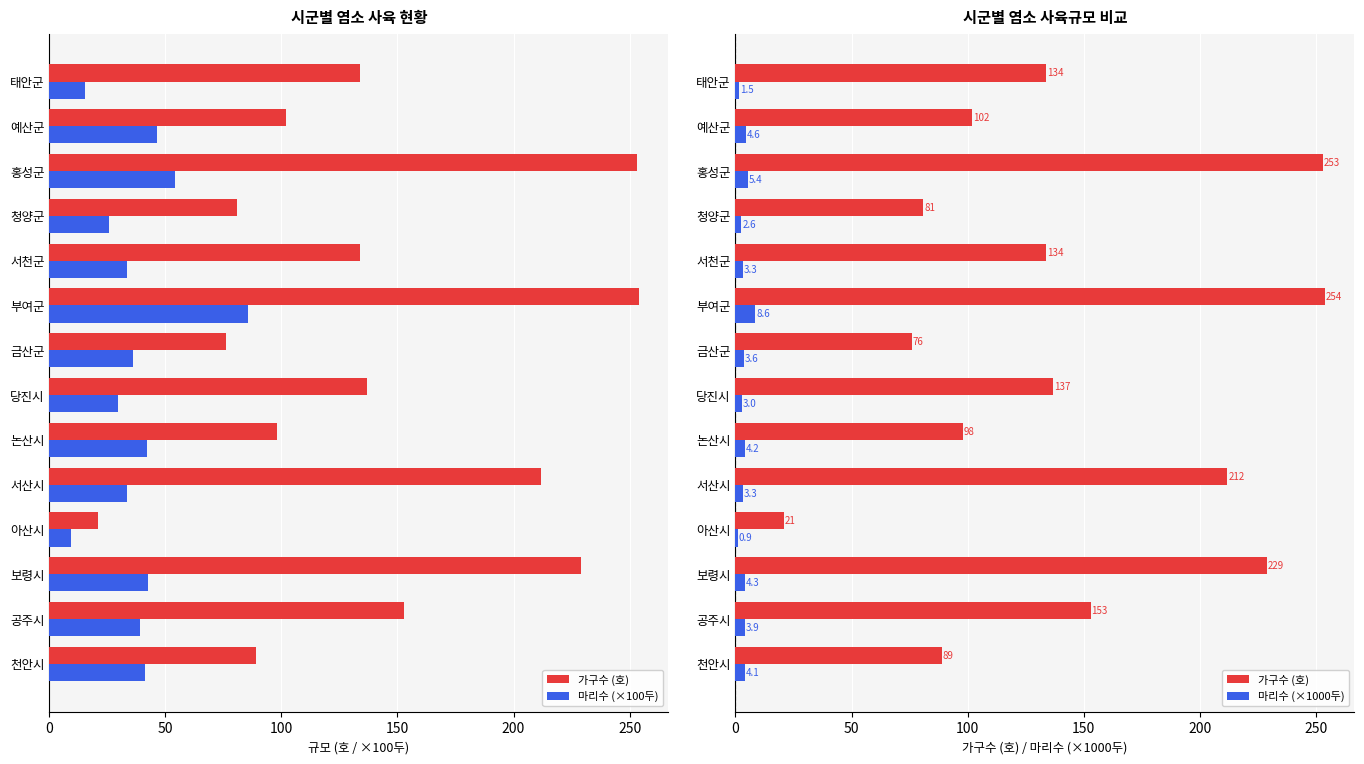

True or false: 가구수 (호) has a value of 234.3 at 당진시.

False